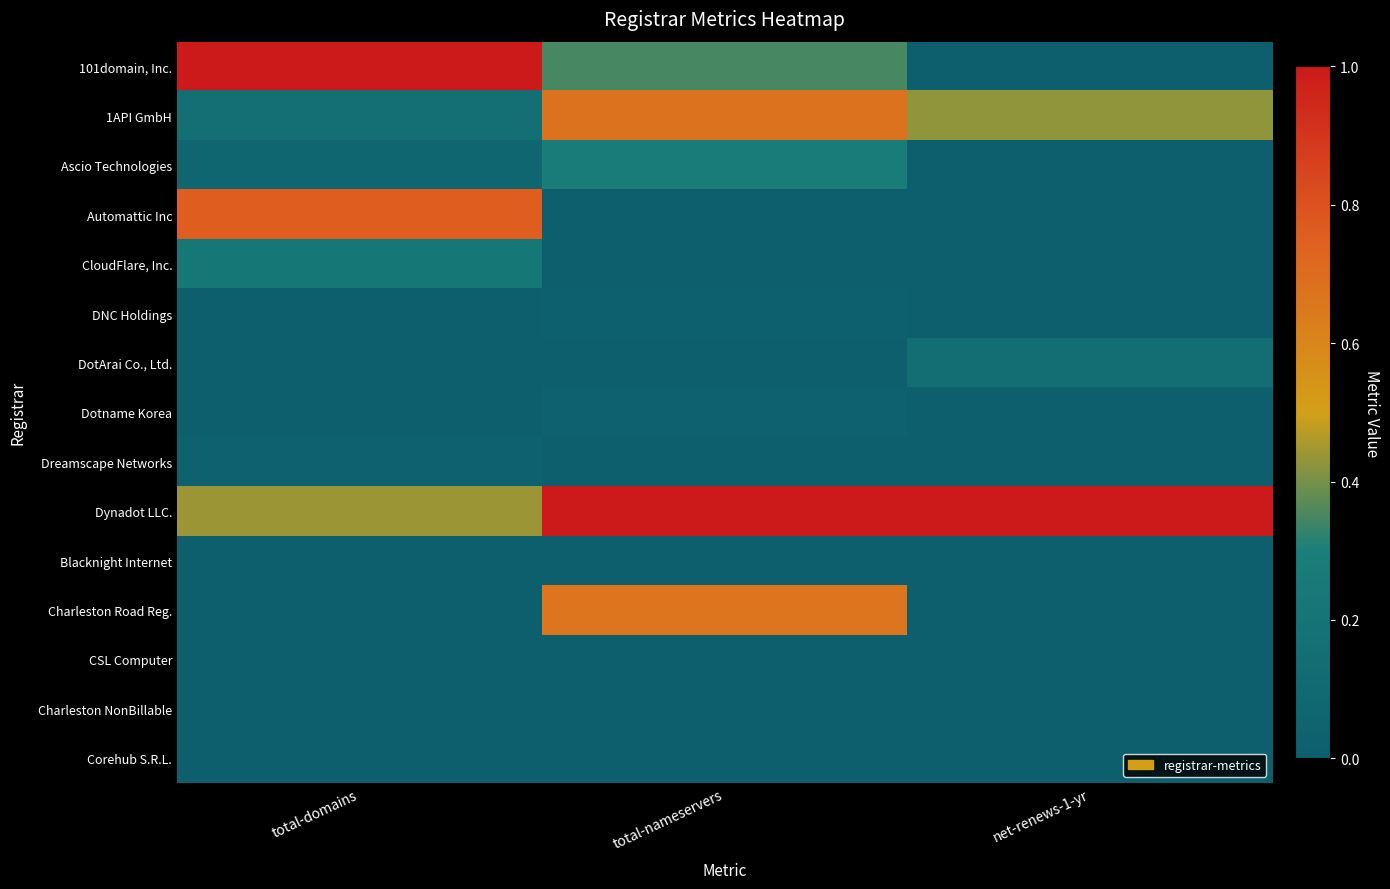

How many data points does each series have?

3